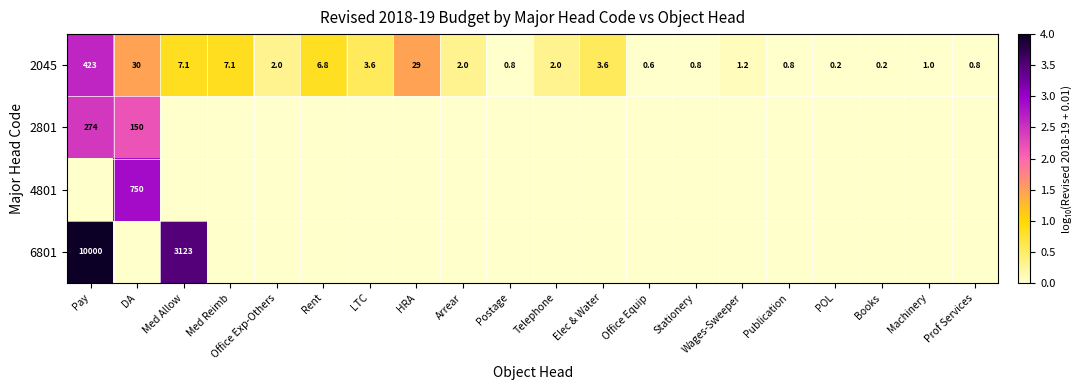

True or false: 2045 has a value of -0.9 at Books.

False